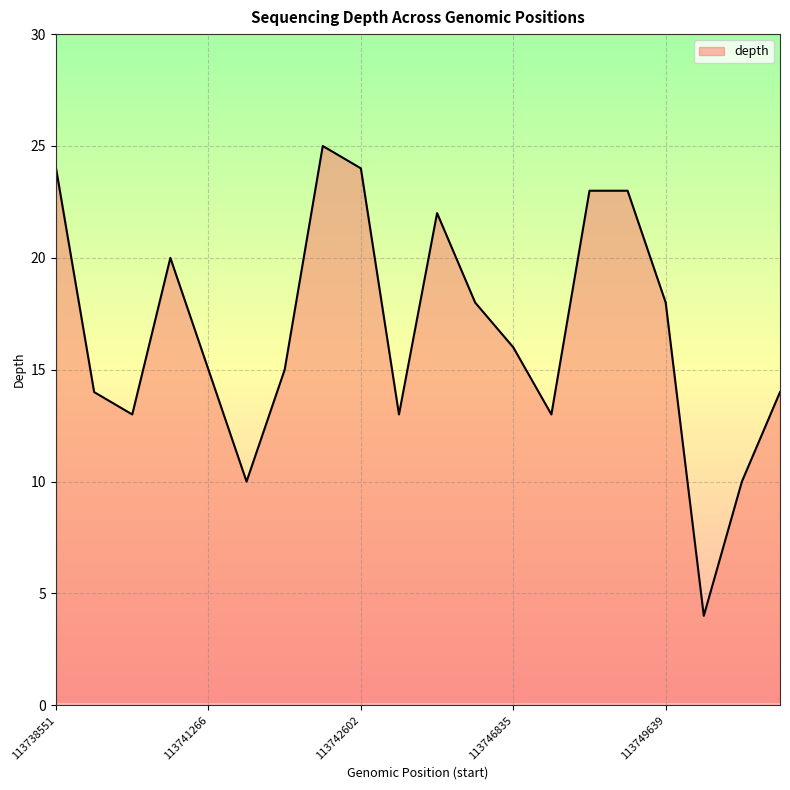

What is the smallest value displayed?

4